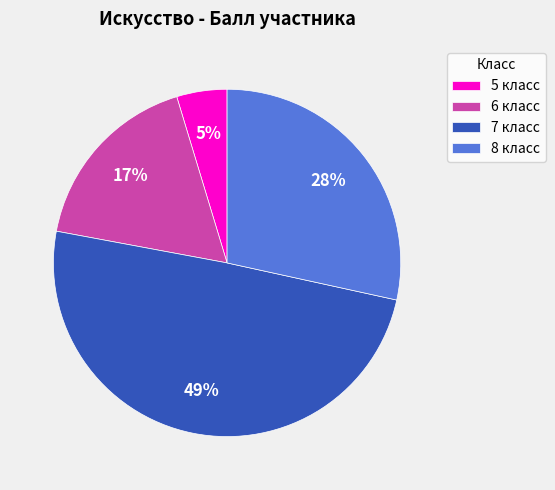

Is there any slice that represents more than half of the pie?

No